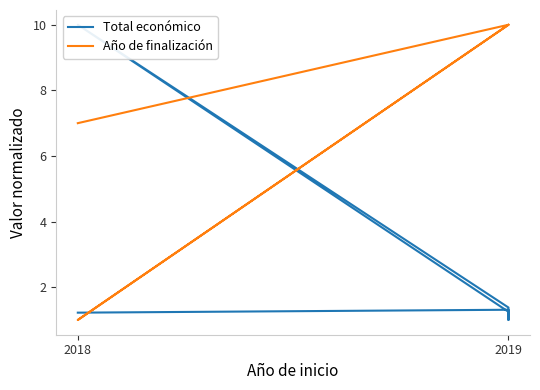

Rank the series by their average value, from highest to lowest.

Año de finalización, Total económico